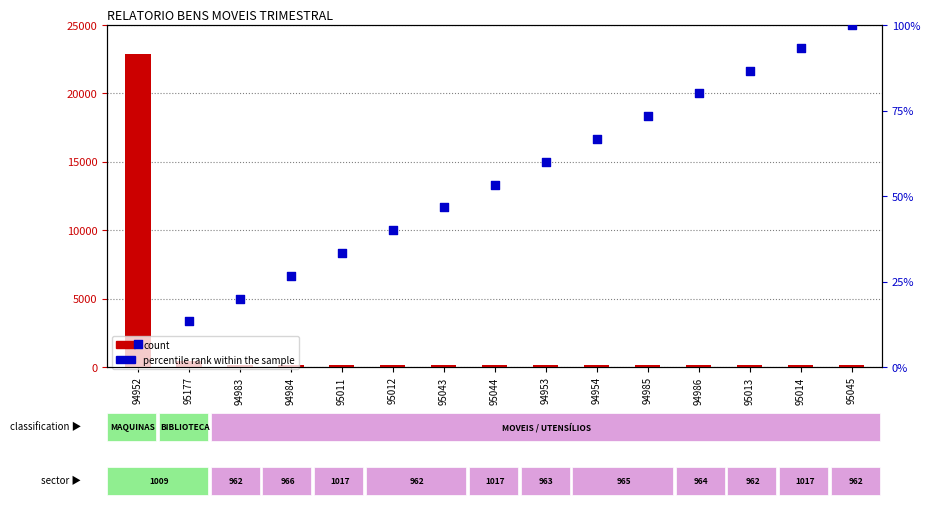

What is the total value across all series at 94952?

22921.7